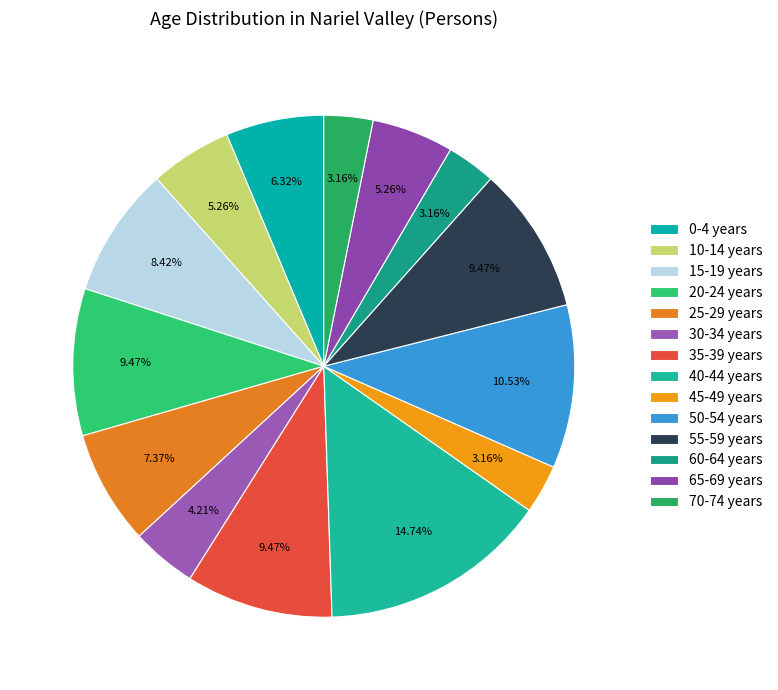

To the nearest percent, what is the average slice percentage?

7%